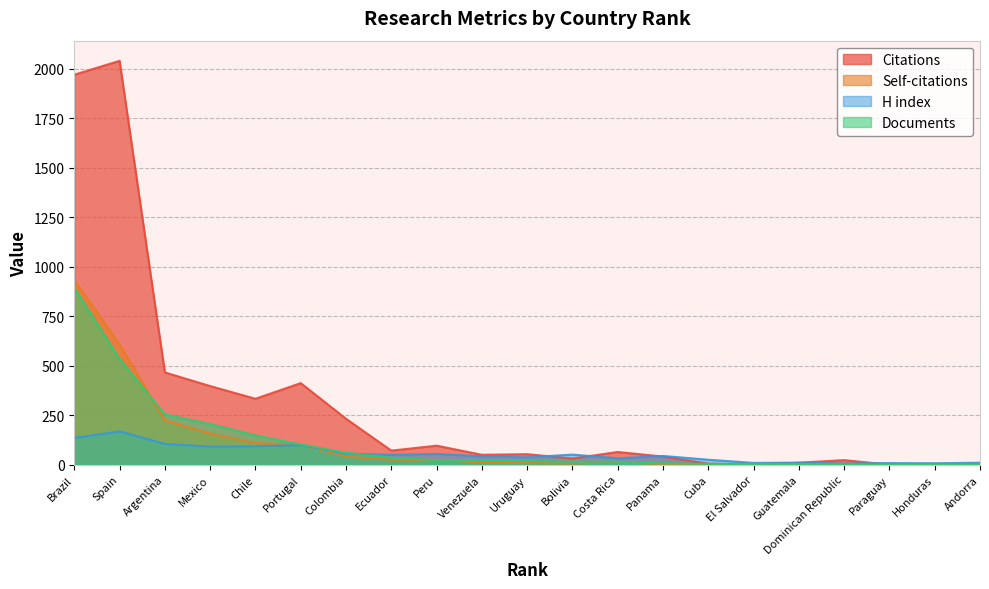

Between Spain and Panama, which series saw the biggest shift?

Citations